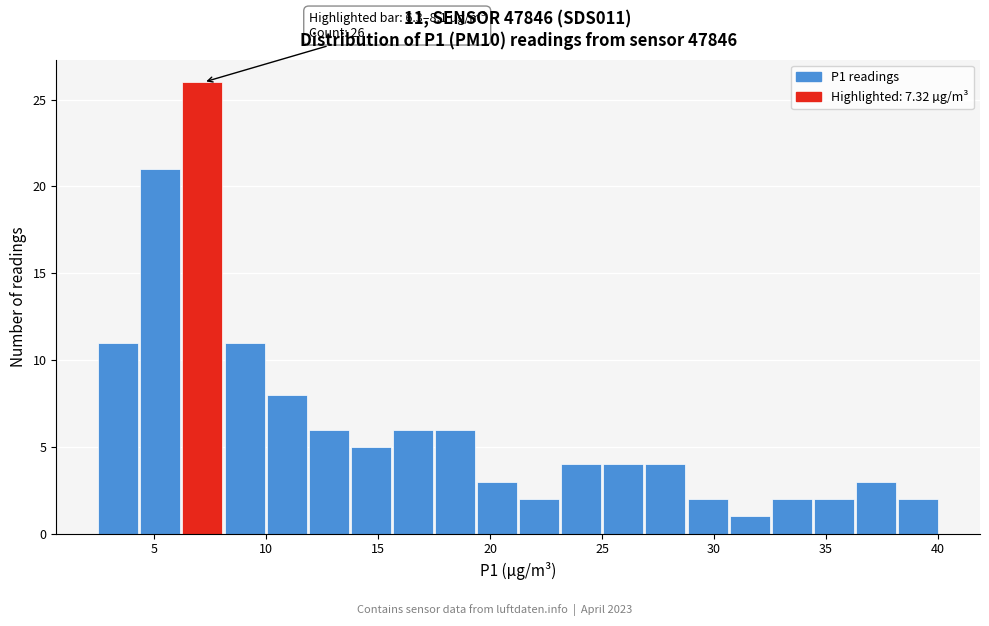

Around what value on the x-axis is the tallest bar? Give the approximate position of its centre, as read against the axis.

7.0